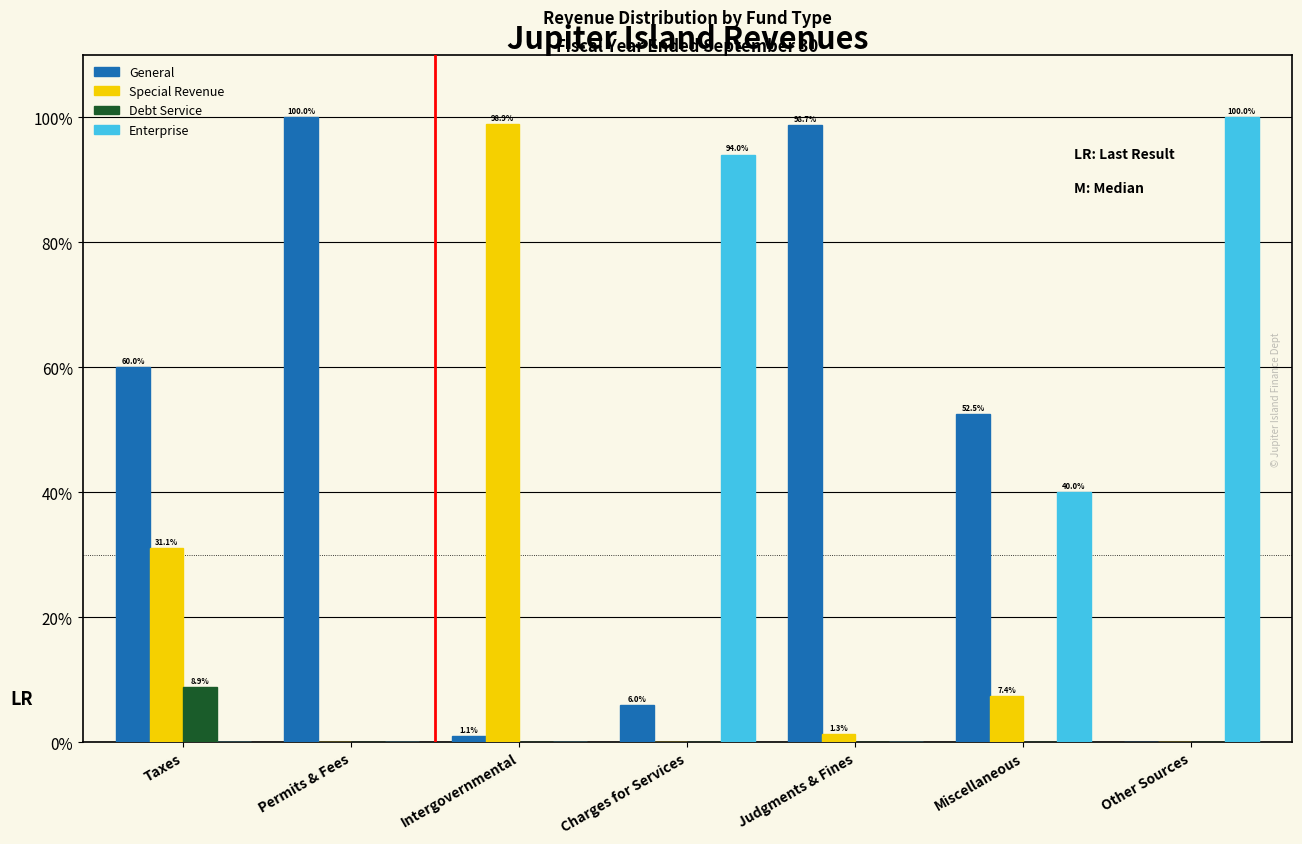

The General series shows 0.0 at Other Sources. True or false?

True